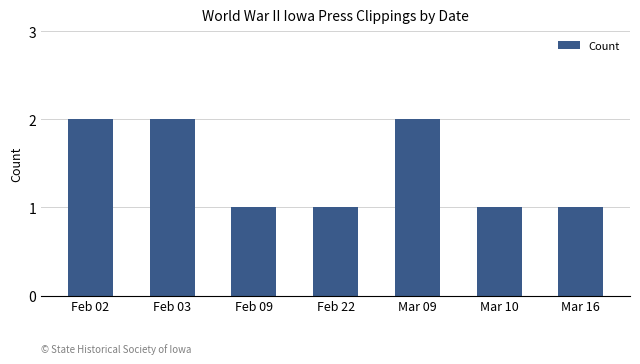

What is the sum of all values?

10